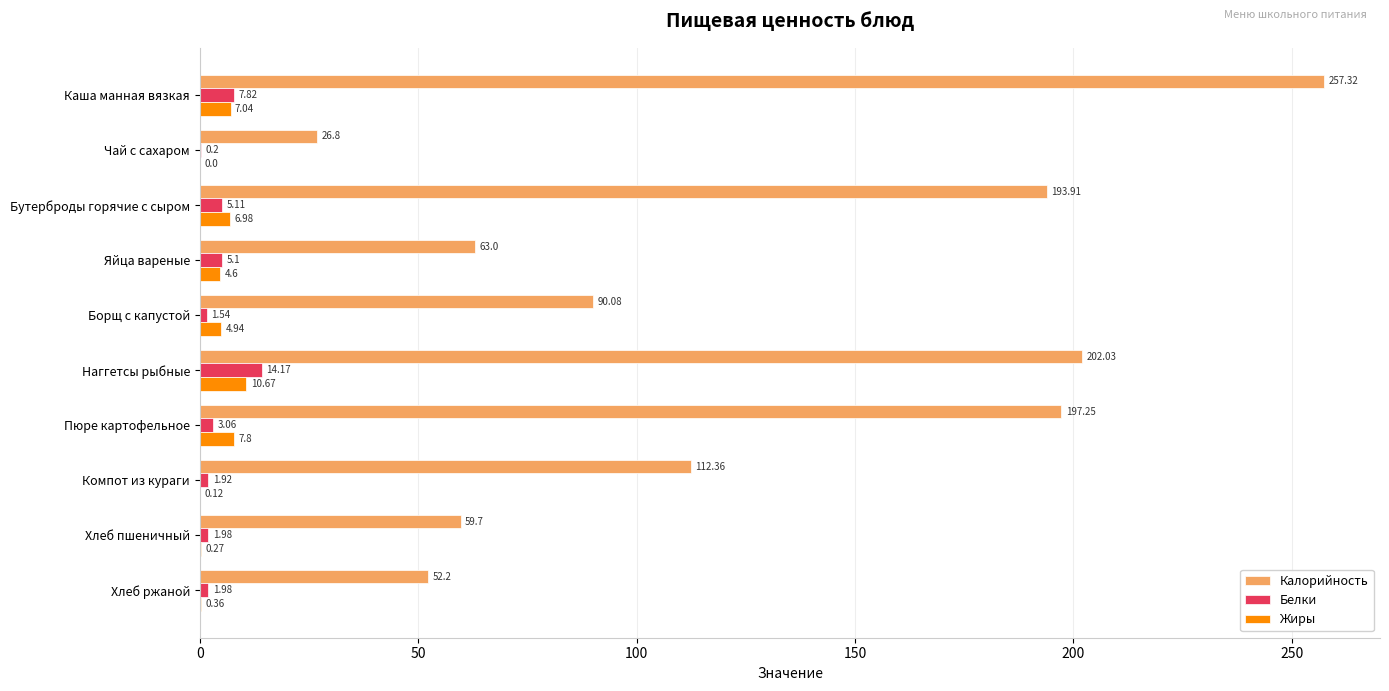

Which series changed the most between Бутерброды горячие с сыром and Пюре картофельное?

Калорийность